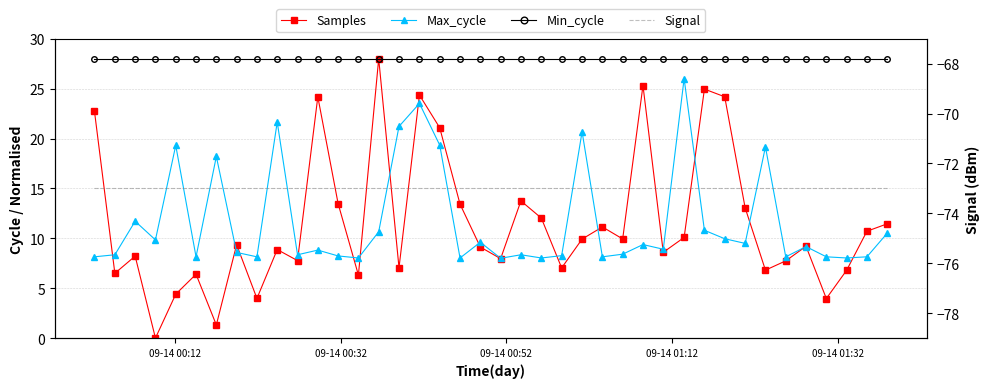

What is the difference between the maximum and minimum values in the Max_cycle series?

18.0